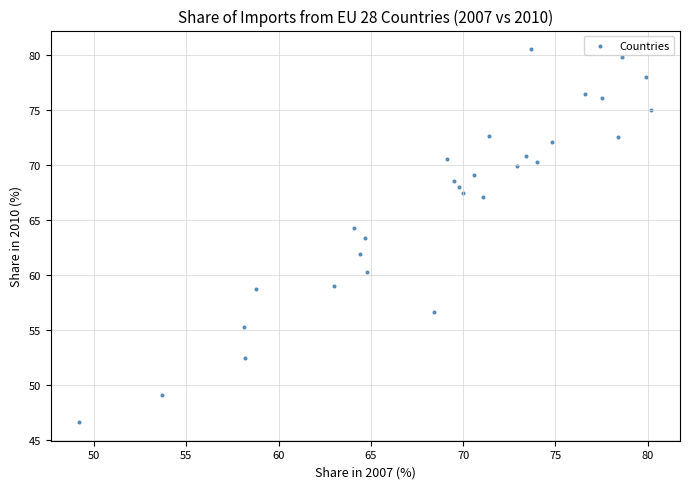

What is the range of Y values (max minus min)?

33.9